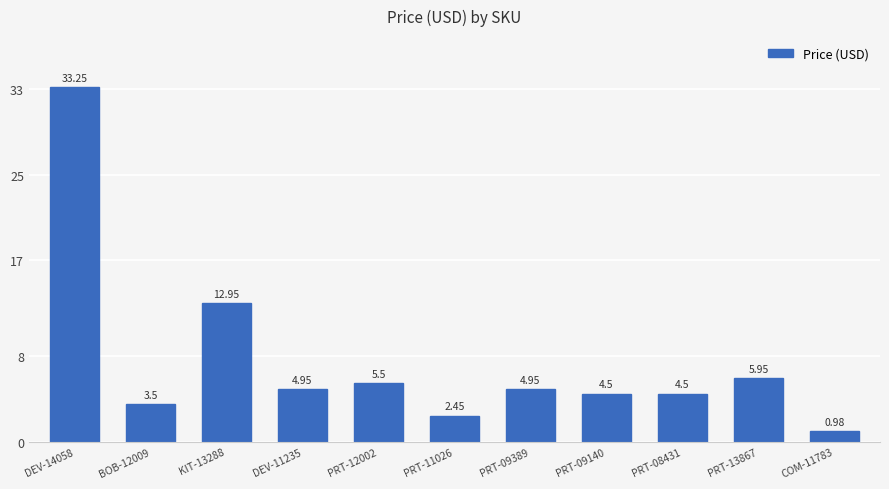

Count the number of categories in the chart.

11